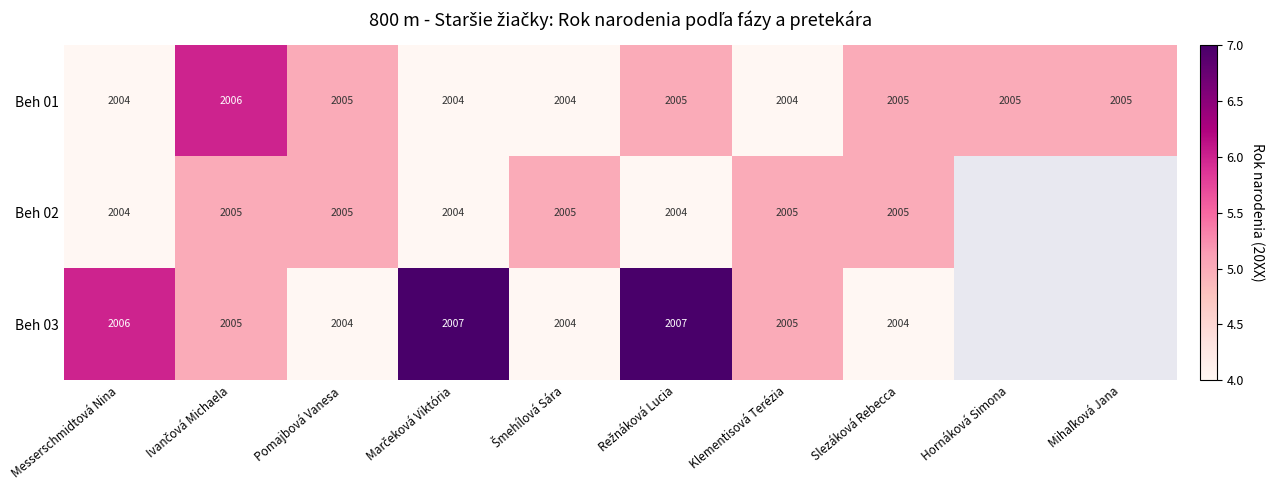

At which category is the sum across all series the highest?

Ivančová Michaela